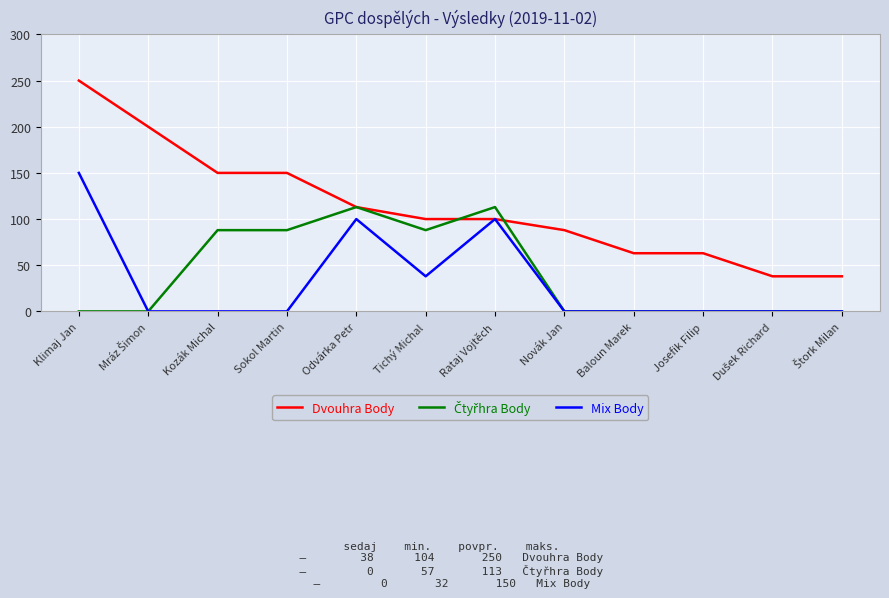

Which series has the widest spread of values?

Dvouhra Body